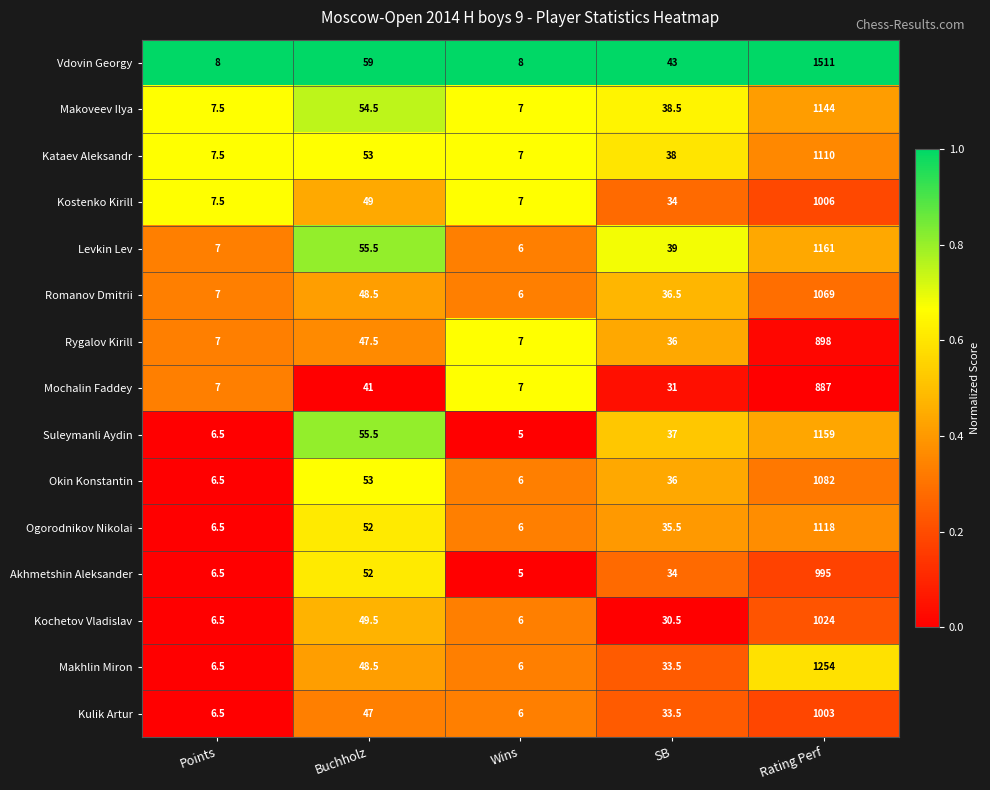

What is the maximum value for Mochalin Faddey?

887.0